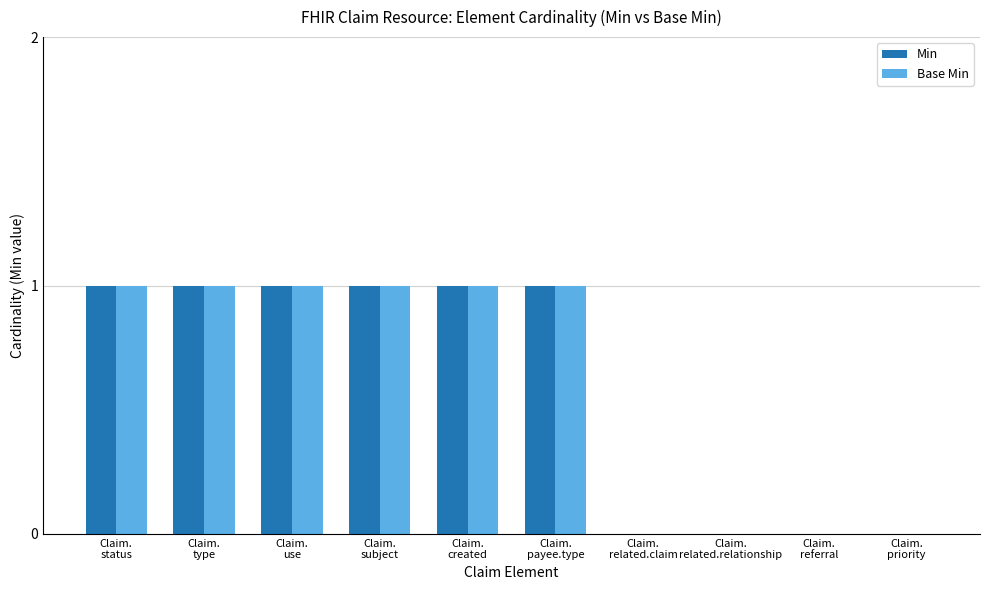

How many groups of bars are there?

10